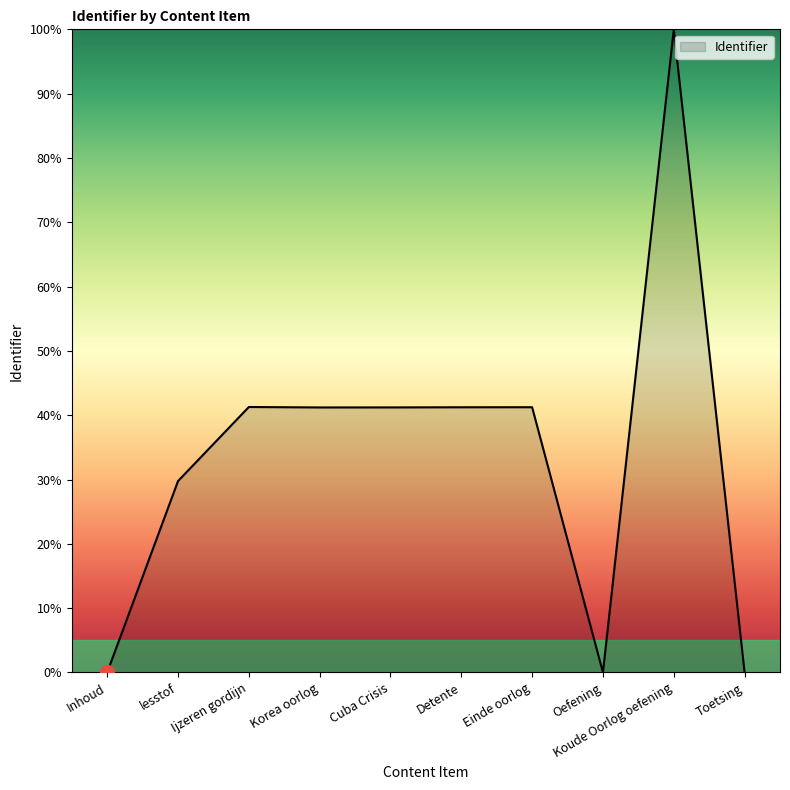

True or false: the data shows 54.2 at Detente.

False